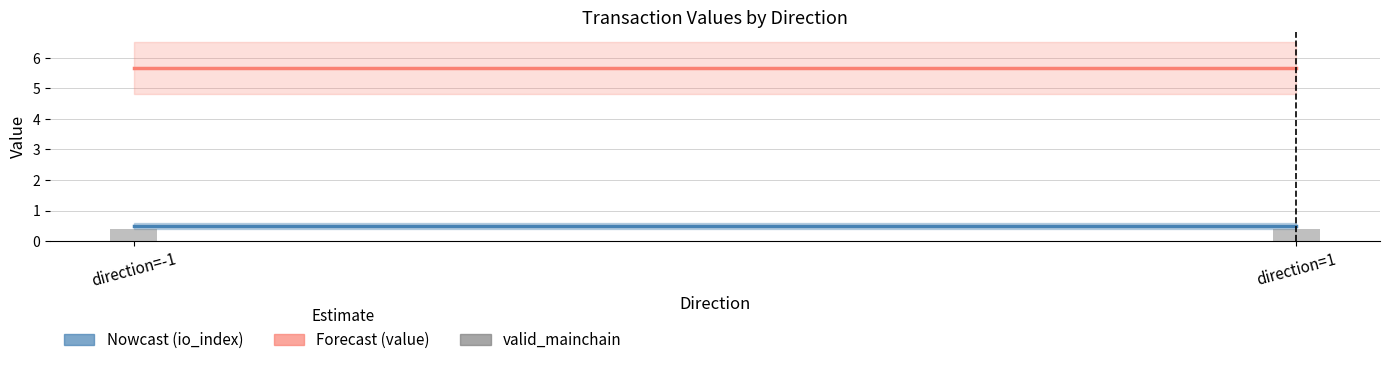

Read the valid_mainchain value at direction=-1.

0.4